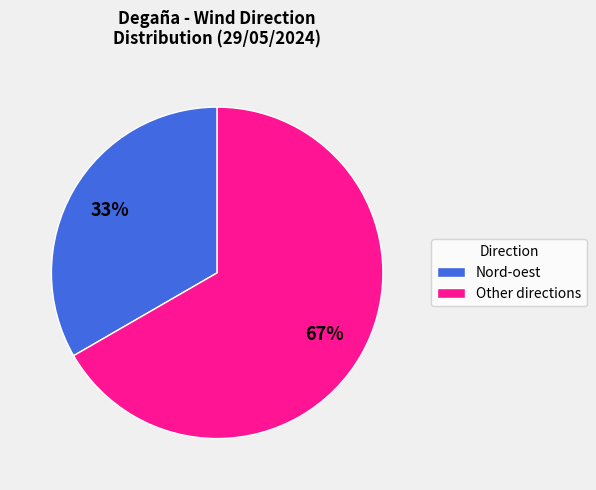

Combined, do Nord-oest and Other directions account for over 50%?

Yes